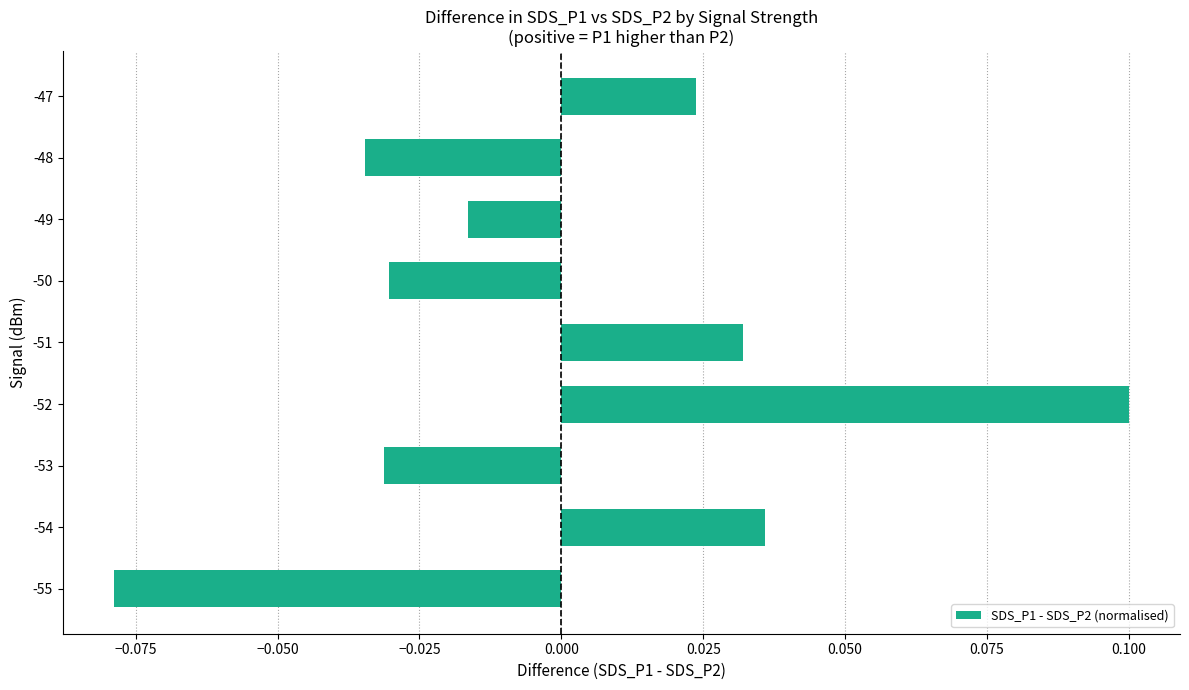

True or false: the data shows -0.1 at -50.

False